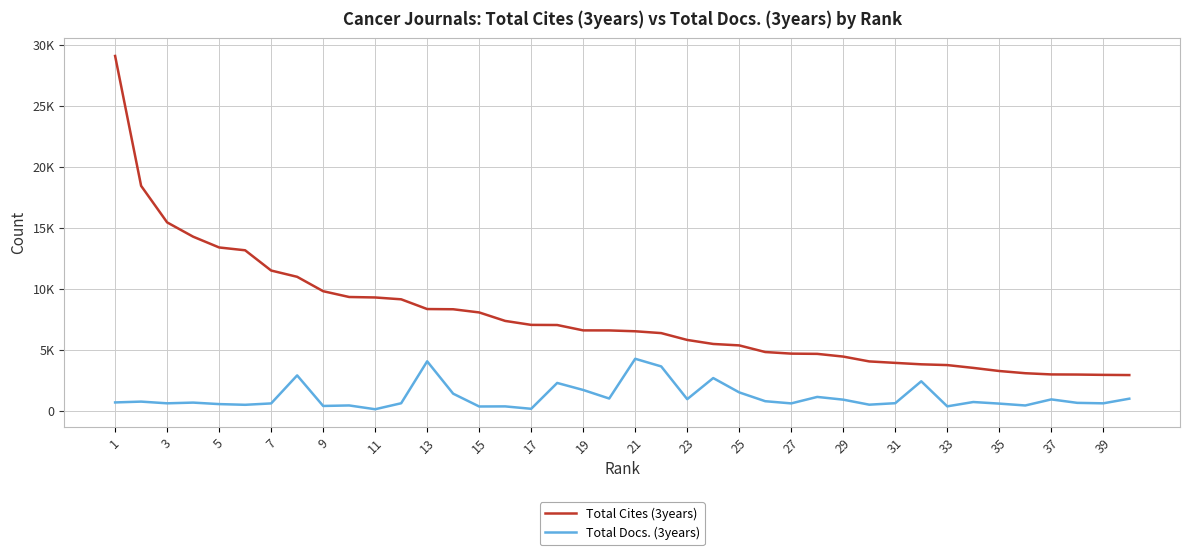

What are all the series names shown in the legend?

Total Cites (3years), Total Docs. (3years)